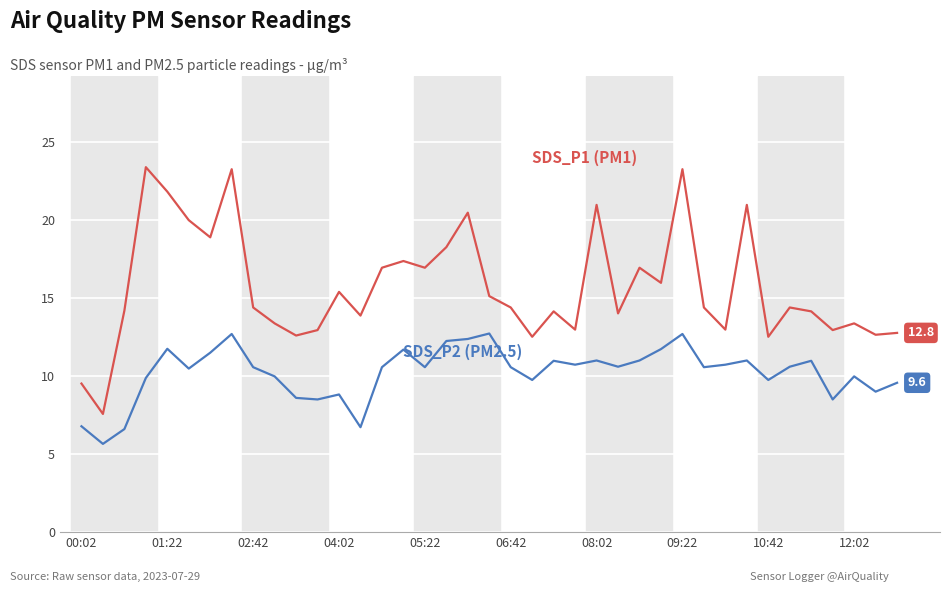

What is the minimum value shown in the chart?

5.7